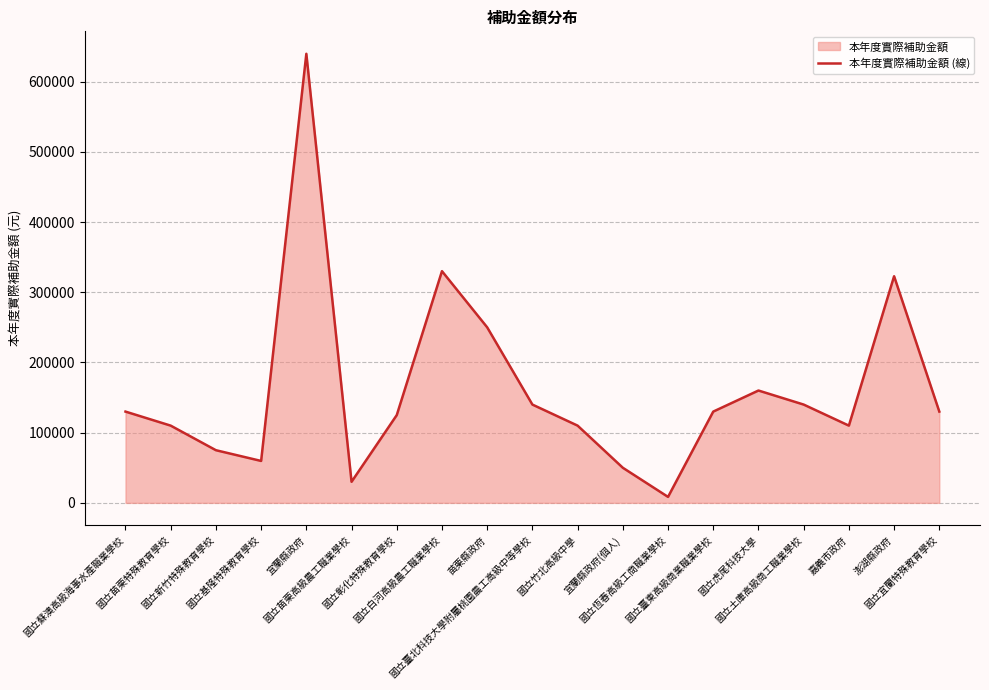

Which category has the highest value across all series?

宜蘭縣政府